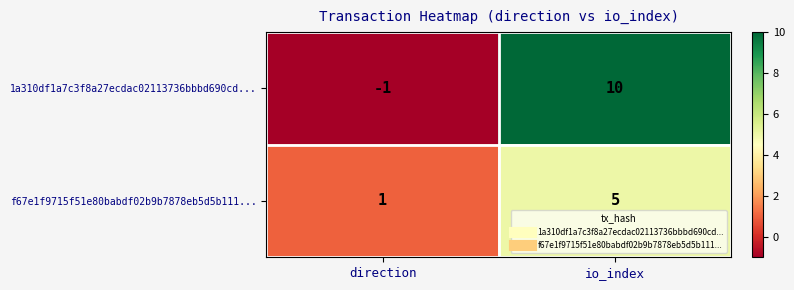

What value does the 1a310df1a7c3f8a27ecdac02113736bbbd690cd... series have at io_index, to the nearest 10?

10